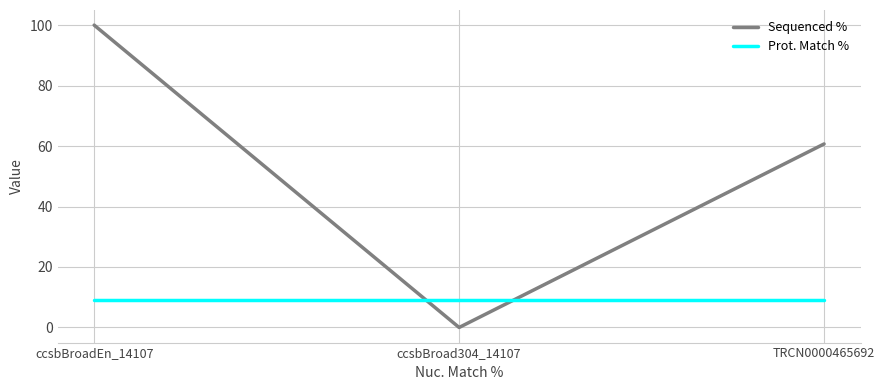

List the series in order of their overall mean, highest first.

Sequenced %, Prot. Match %